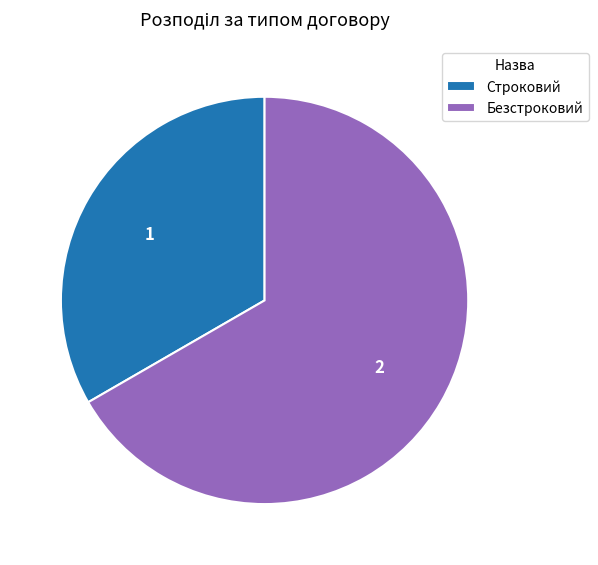

Rank the categories by value from lowest to highest.

Строковий, Безстроковий